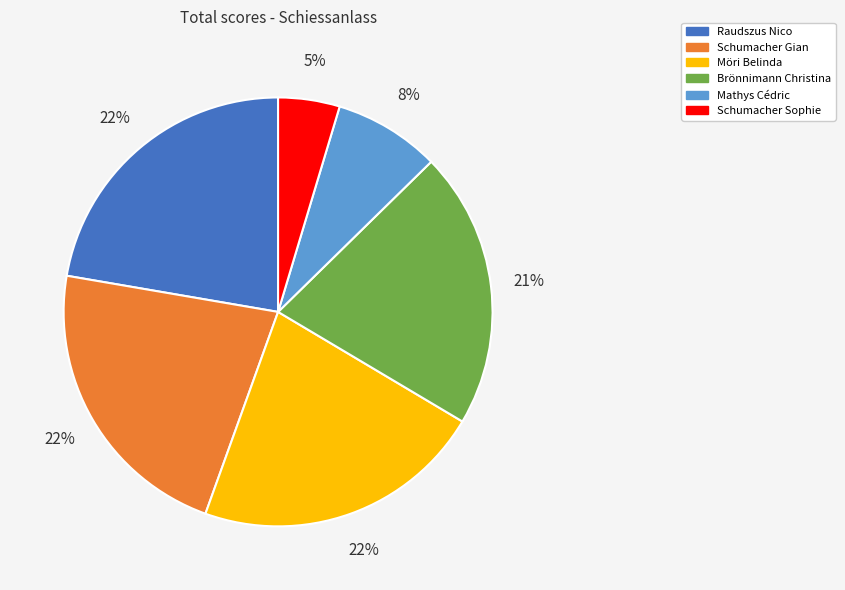

True or false: Raudszus Nico accounts for 8% of the total.

False